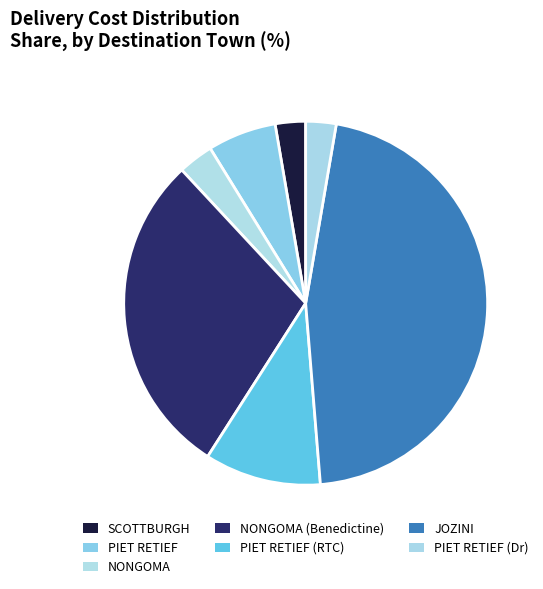

Is it true that PIET RETIEF (RTC) is 10% of the pie?

True